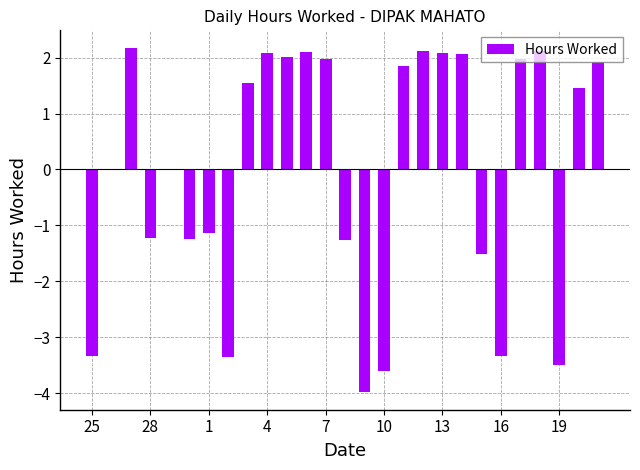

What is the maximum value shown in the chart?

2.2